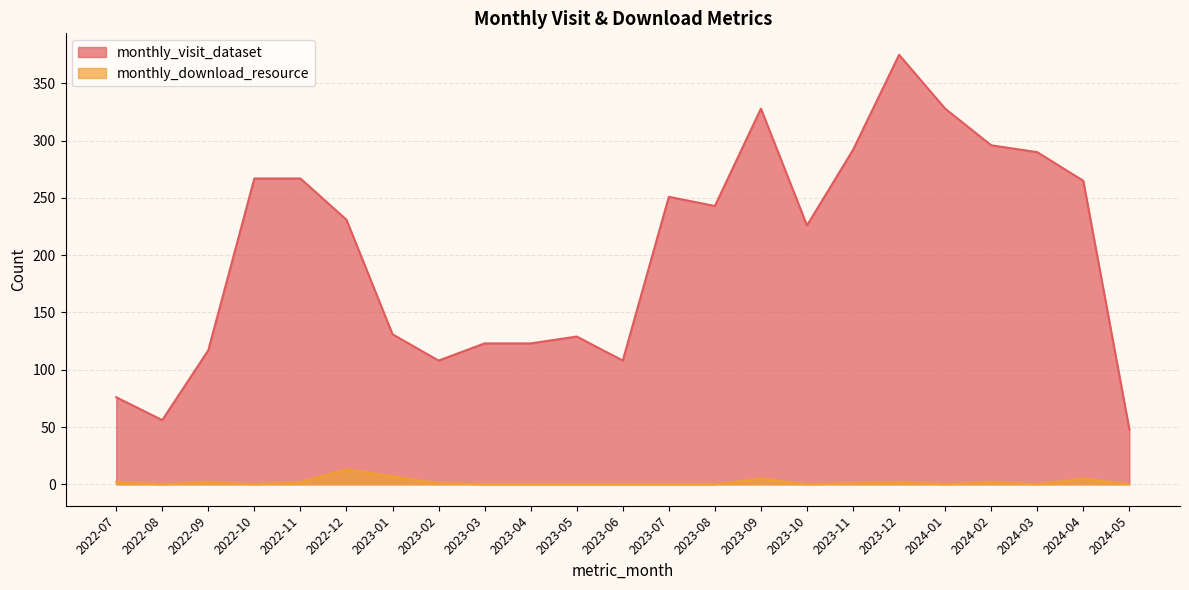

At which label does monthly_download_resource reach its peak?

2022-12